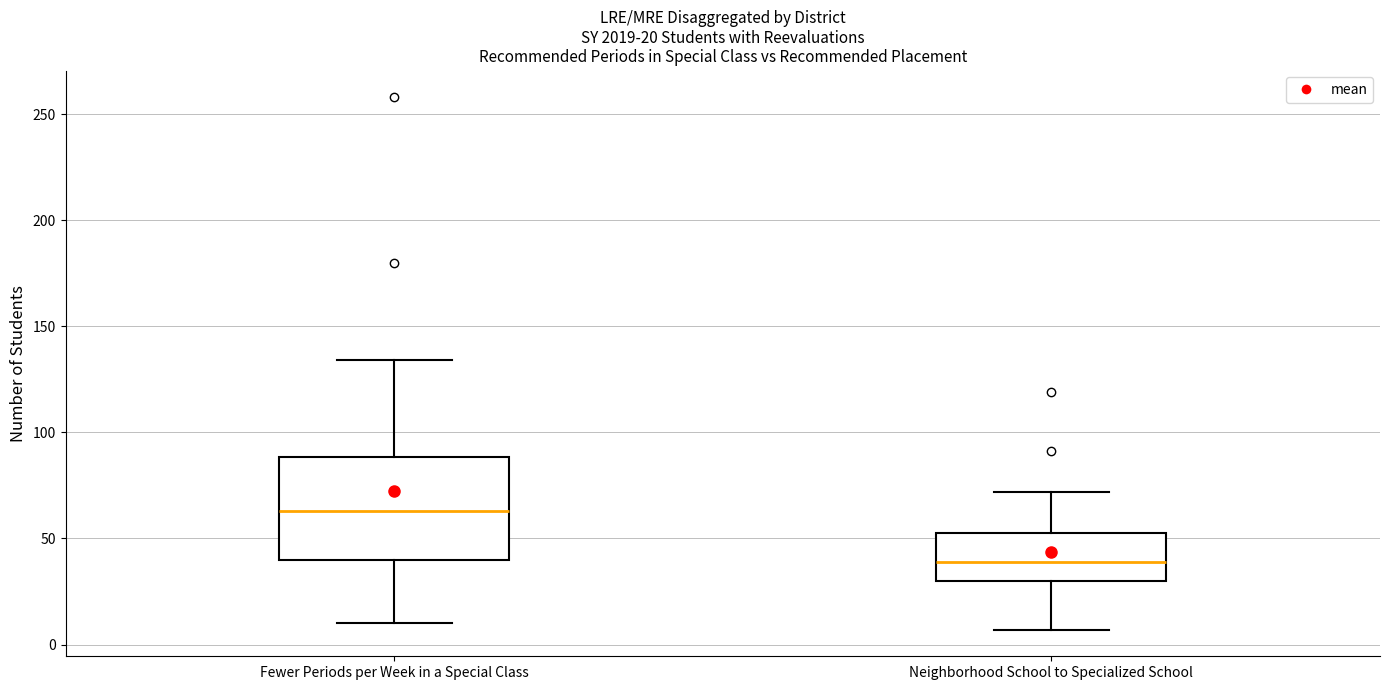

Which box is the tallest, from its lower edge to its upper edge?

Fewer Periods per Week in a Special Class